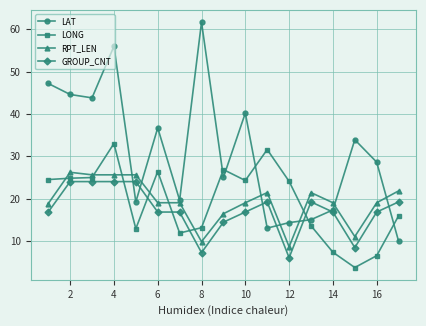

What is the minimum value shown in the chart?

3.7